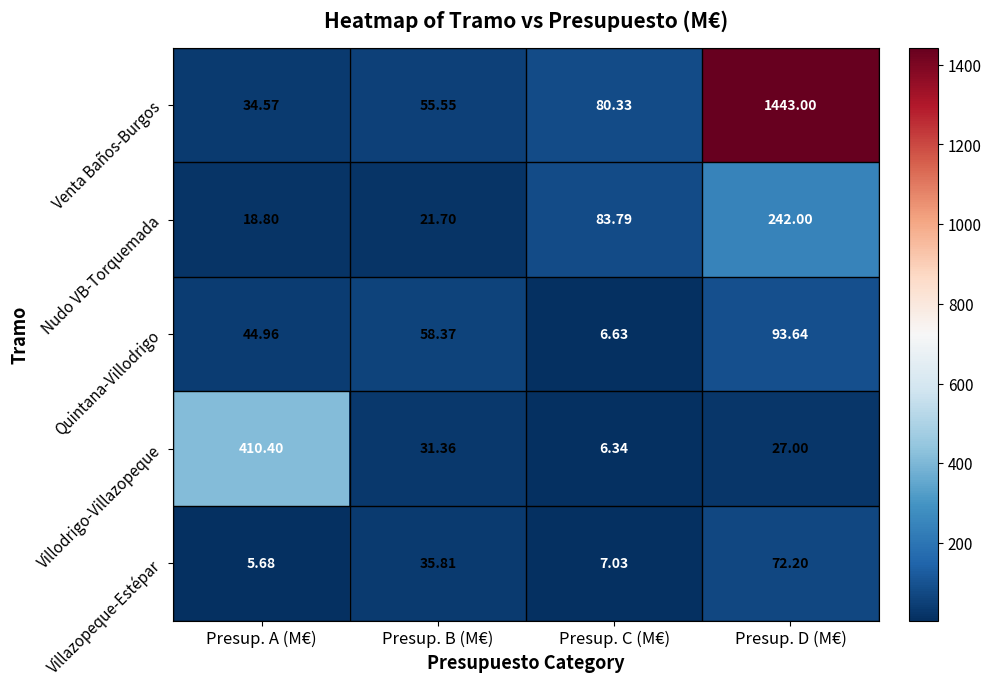

At which label does Quintana-Villodrigo reach its minimum?

Presup. C (M€)